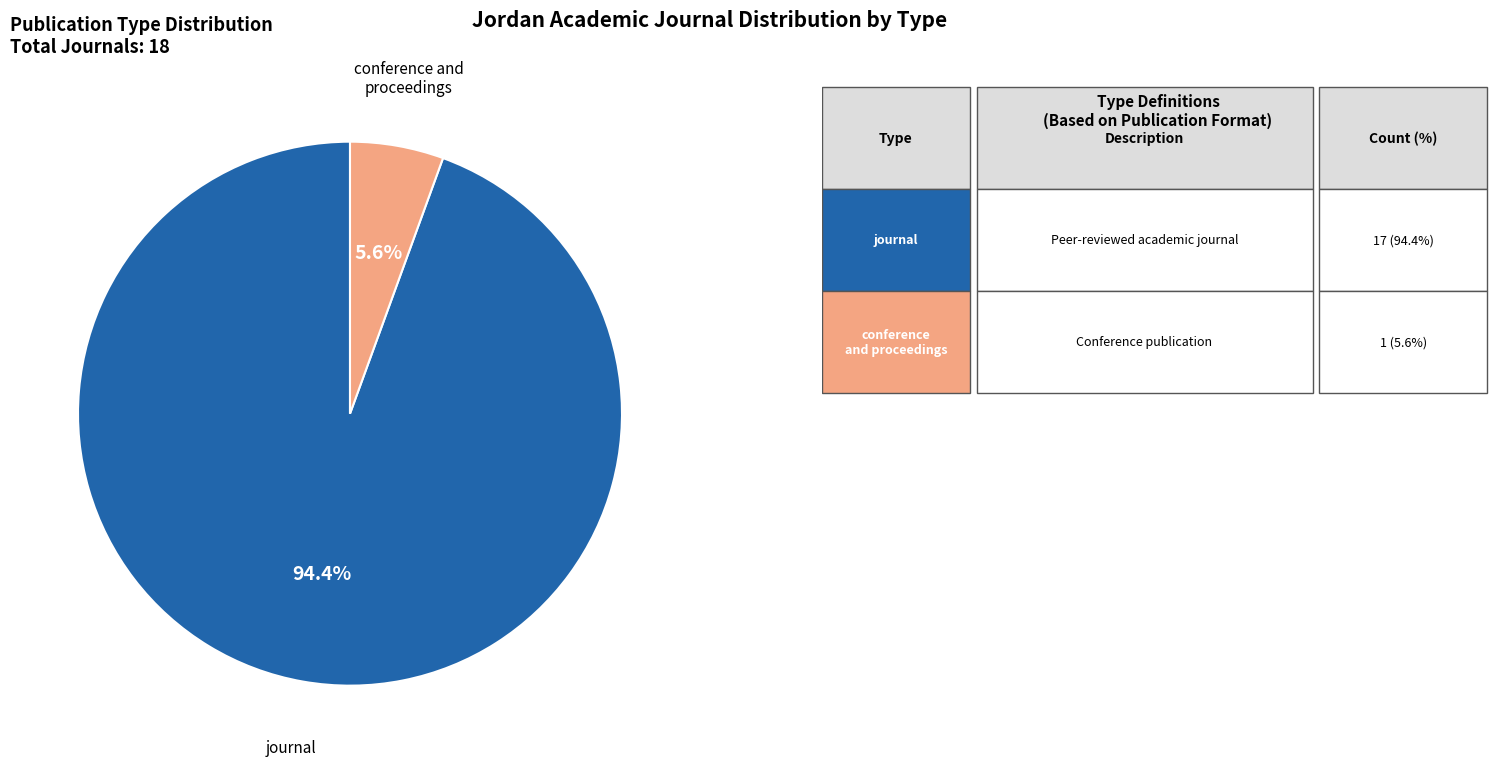

Is there a majority slice in this chart?

Yes